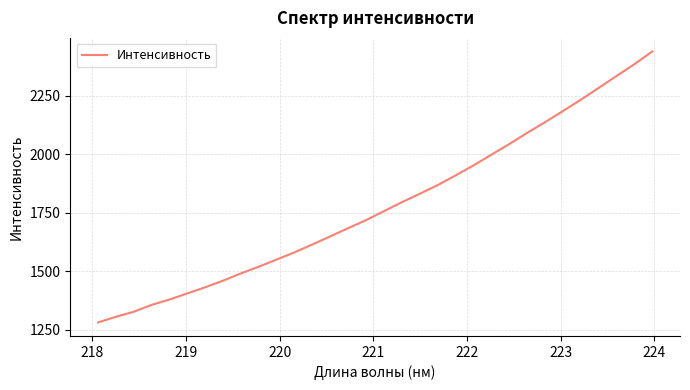

What is the greatest value displayed?

2439.2